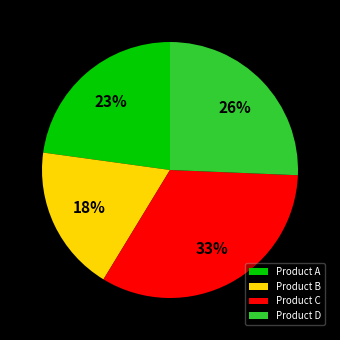

Do Product A and Product C together represent more than half of the pie?

Yes